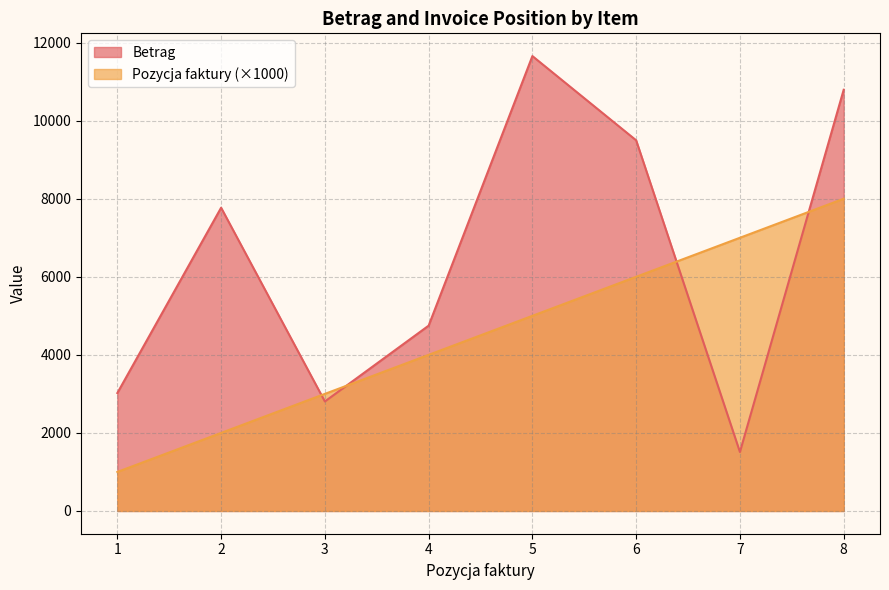

Count the Pozycja faktury values in the range 3000 to 7000.

5